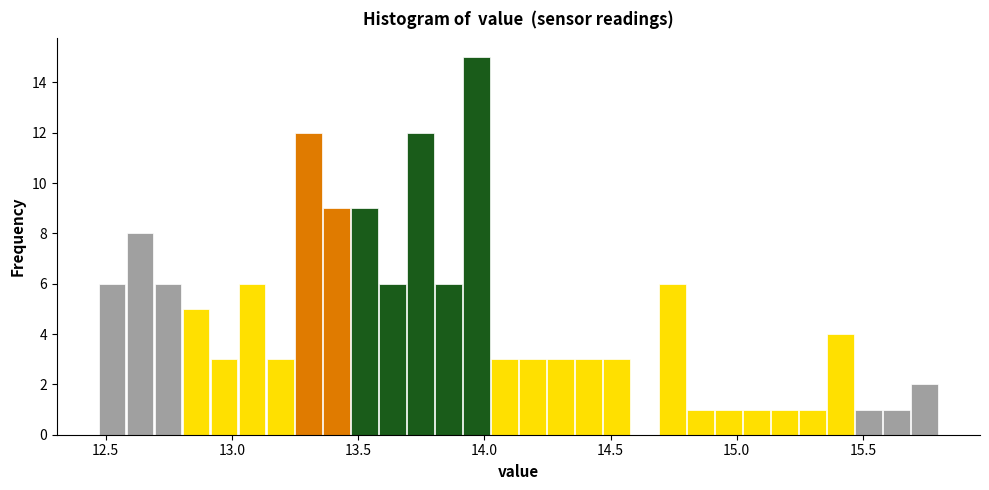

Around what value on the x-axis is the tallest bar? Give the approximate position of its centre, as read against the axis.

13.95